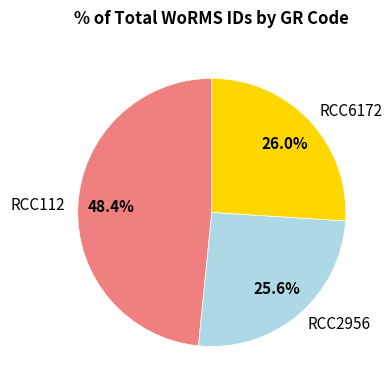

Do RCC112 and RCC2956 together represent more than half of the pie?

Yes